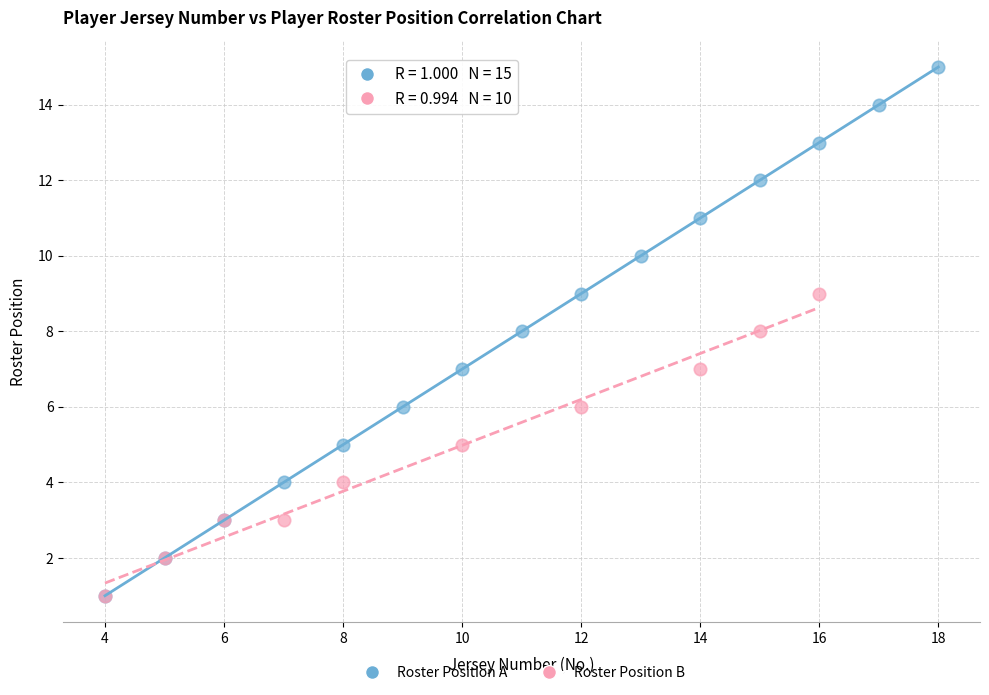

Which series reaches the maximum Y coordinate?

Roster Position A